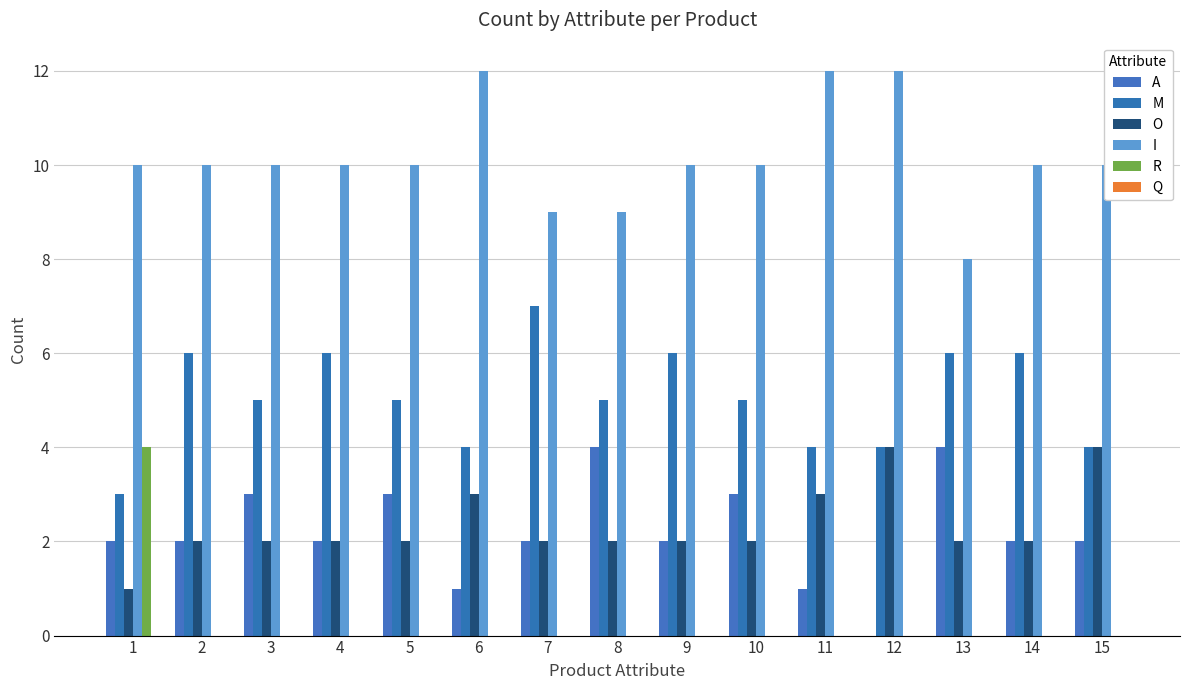

Which series has the largest total across all categories?

I